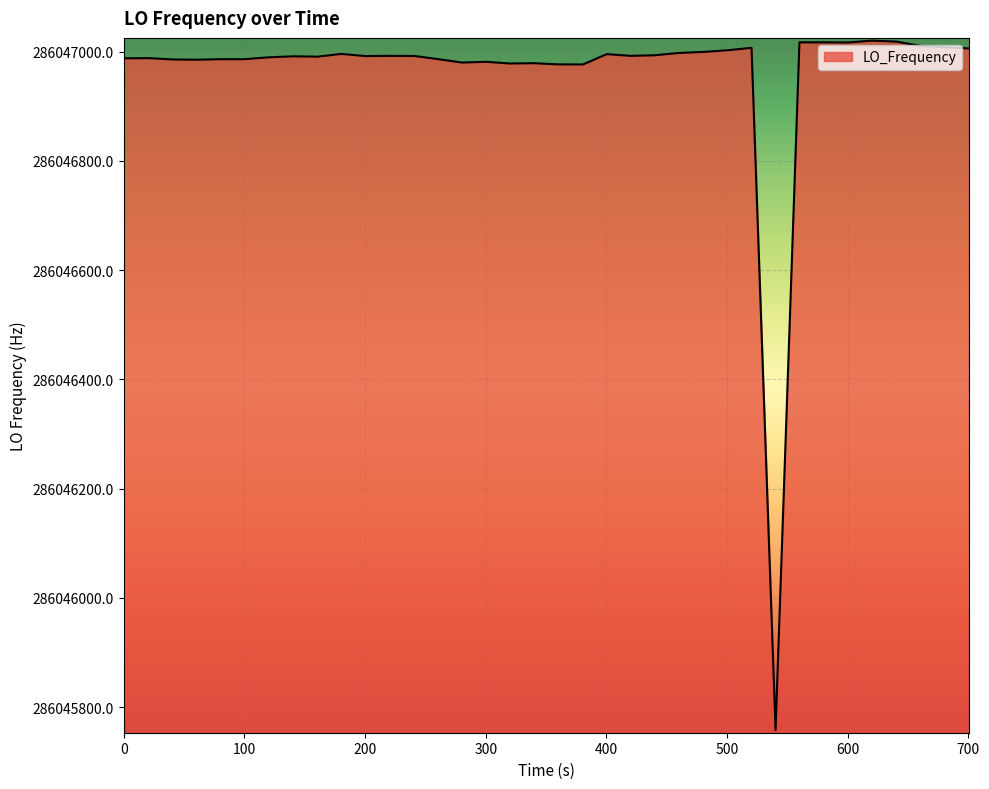

What is the difference between the maximum and minimum values?

1262.4